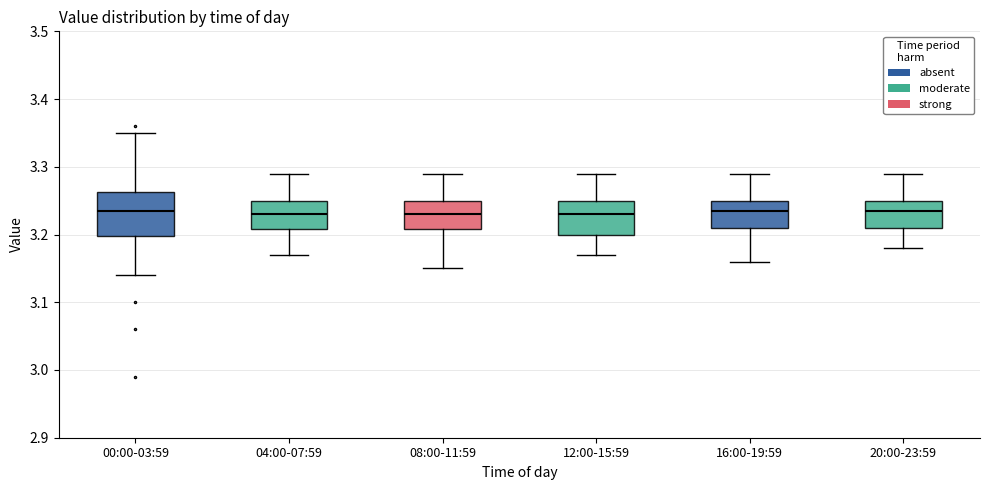

Which box is the tallest, from its lower edge to its upper edge?

00:00-03:59